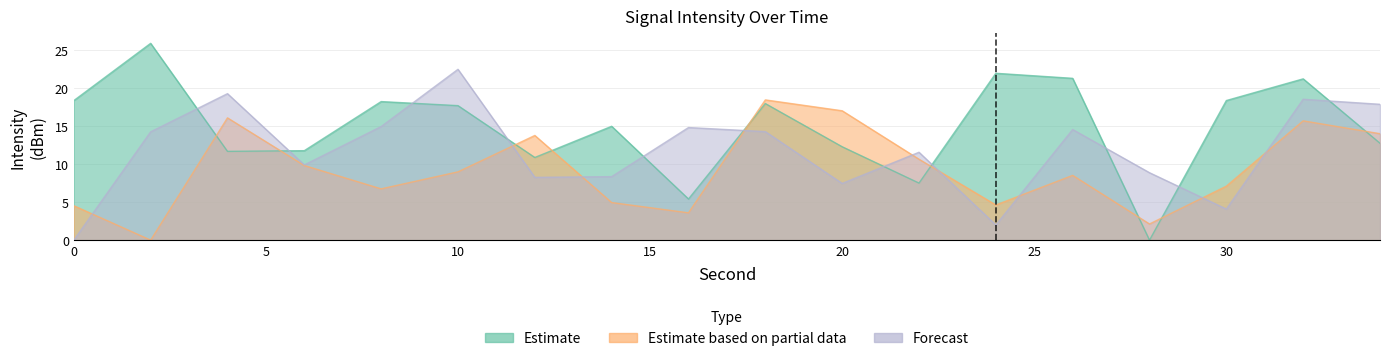

At which category is the sum across all series the highest?

32